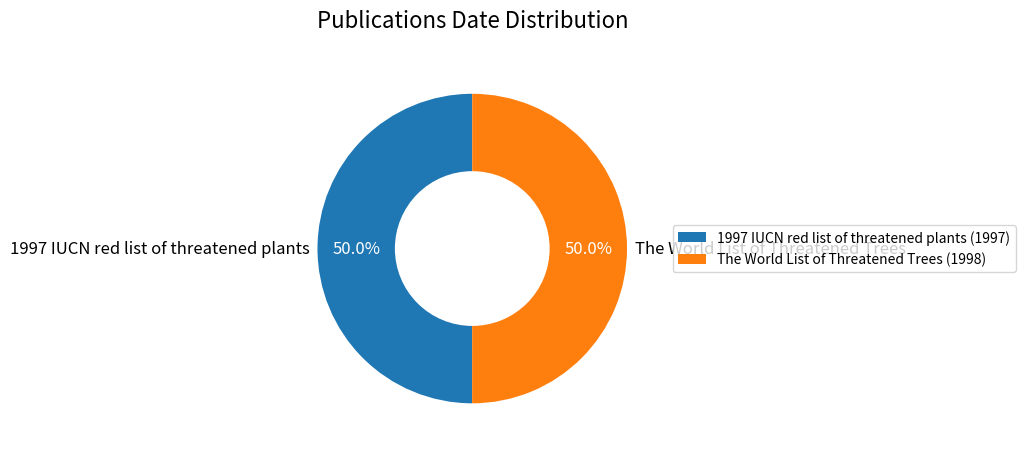

Count the number of slices in the pie.

2